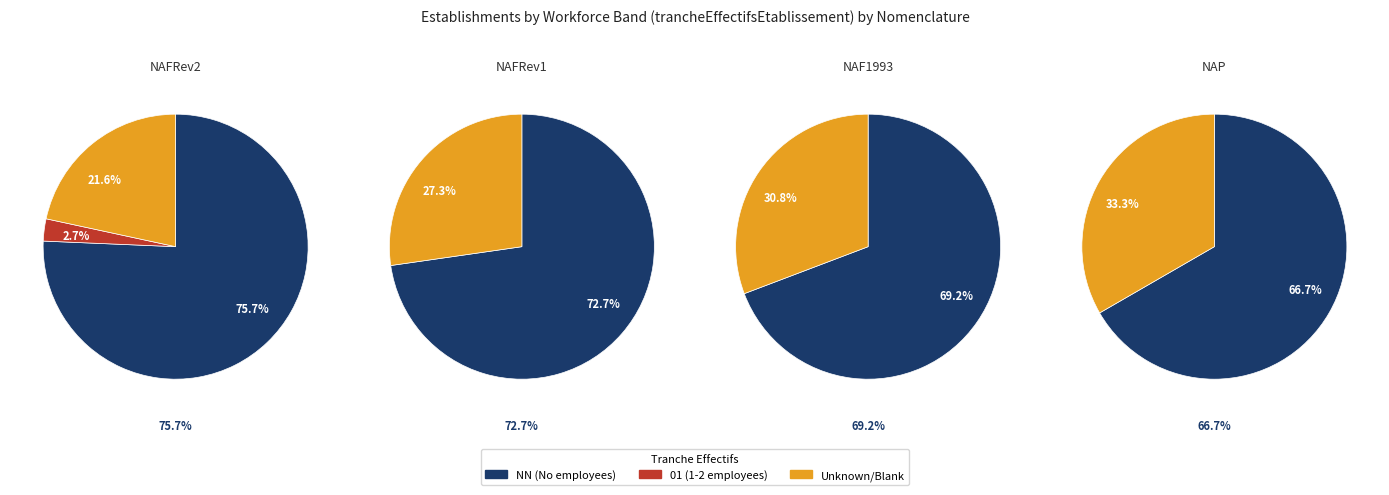

What is the largest slice in the pie chart?

NN